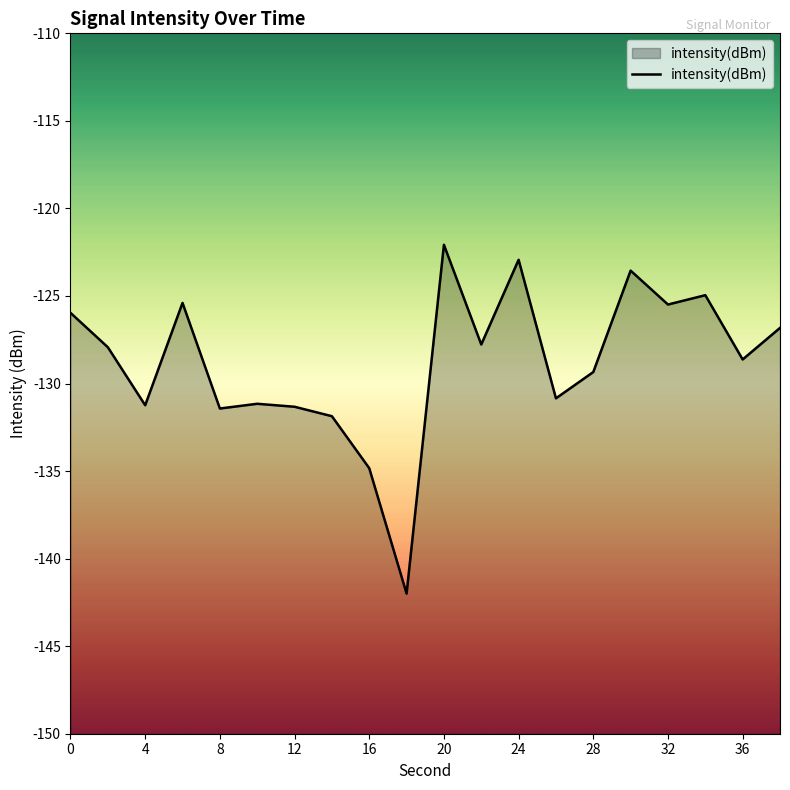

Where is the first local minimum?

4